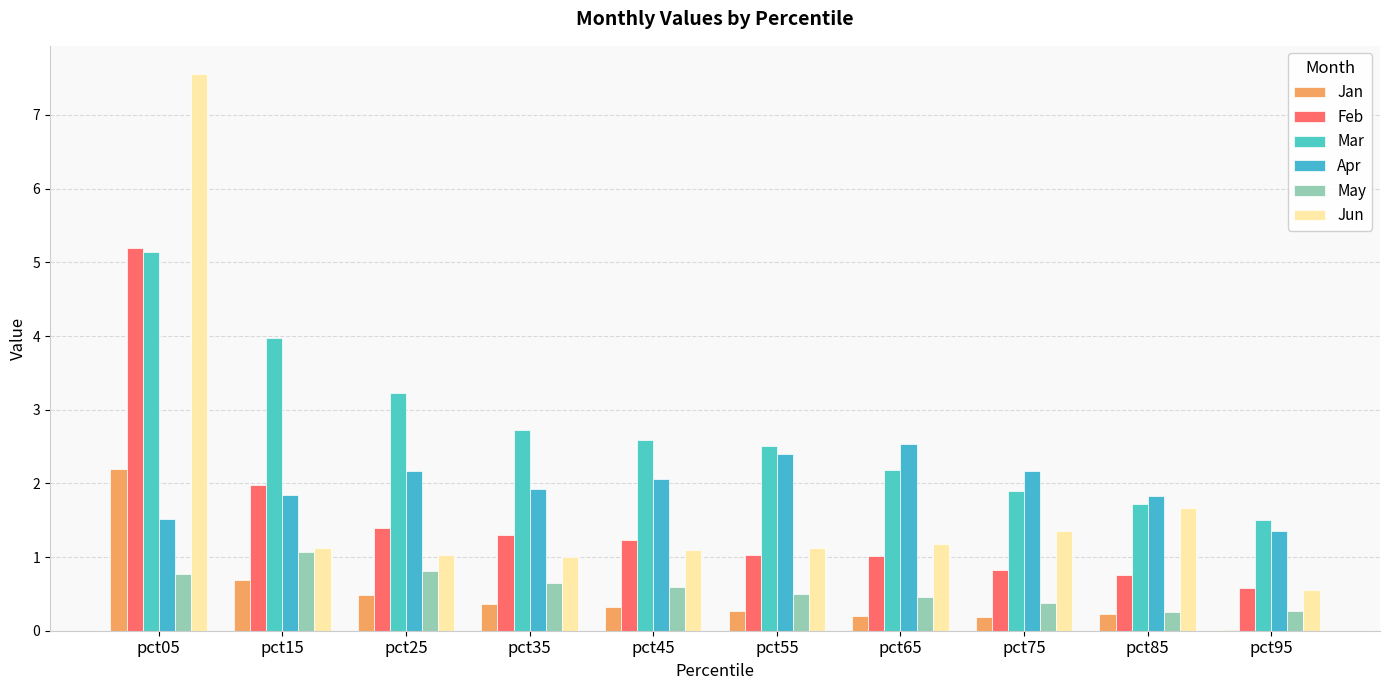

The value of Jan at pct45 is 0.3. True or false?

True